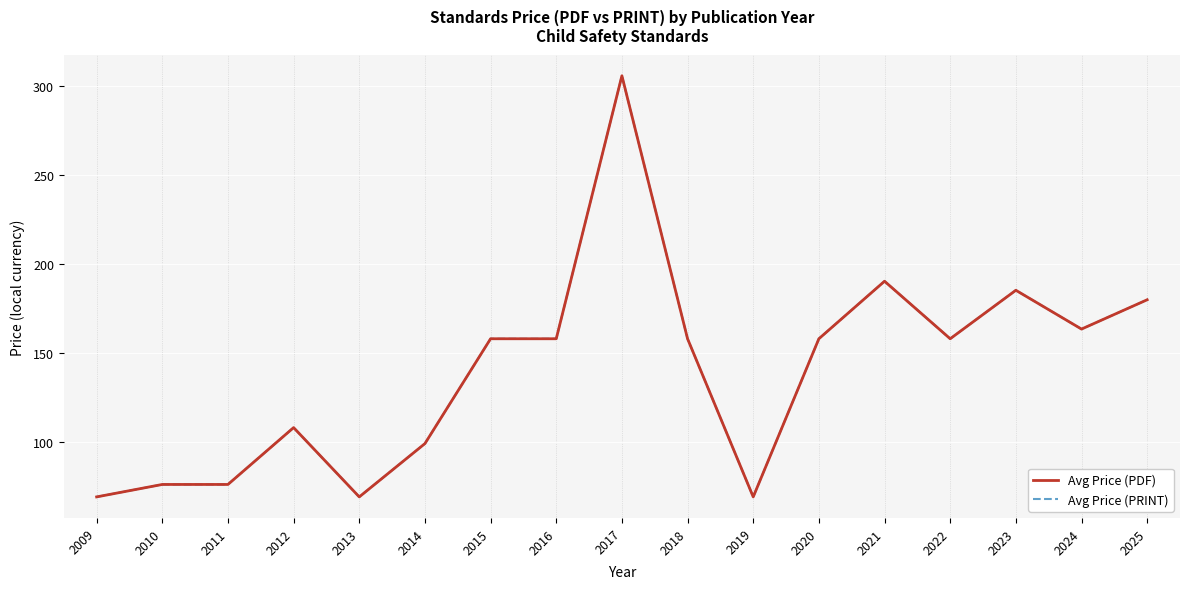

Read the Avg Price (PDF) value at 2015.

158.0